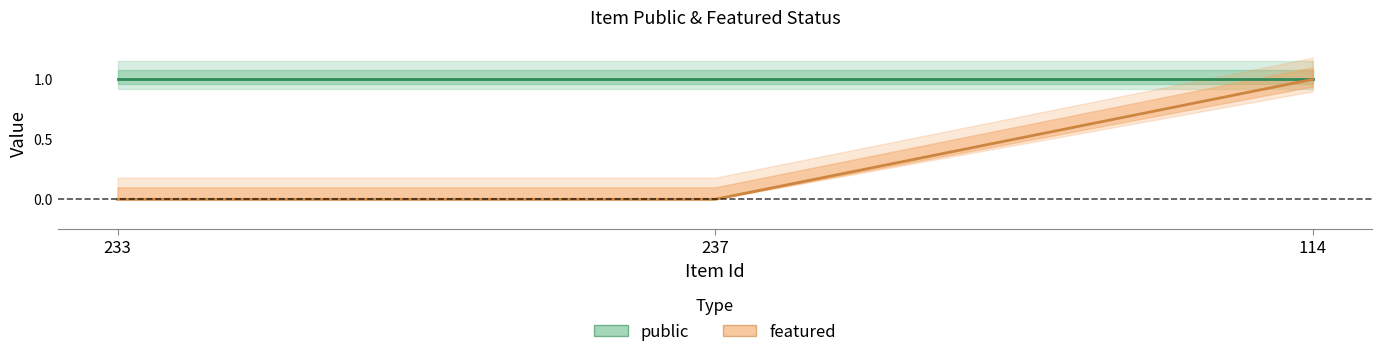

What is the maximum value shown in the chart?

1